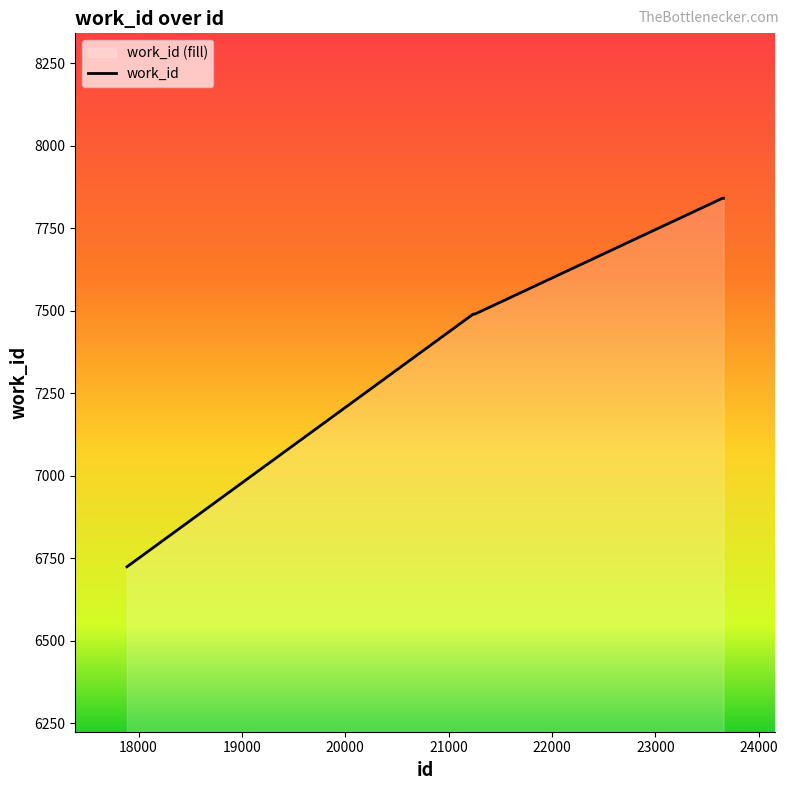

Reading right to left, what are all the values shown in this chart?

23659=7841	23648=7841	21254=7490	21247=7490	21246=7490	21245=7490	21240=7490	21238=7490	17888=6724